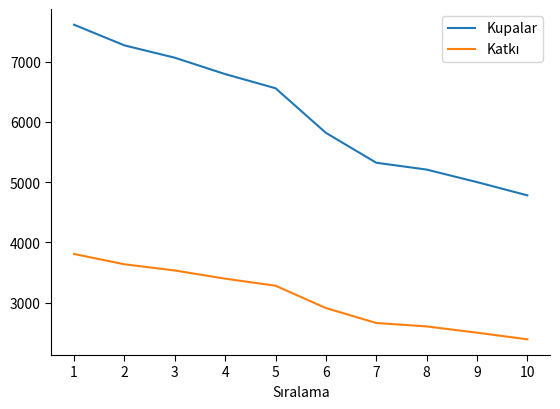

What is the total value across all series at 7?

7984